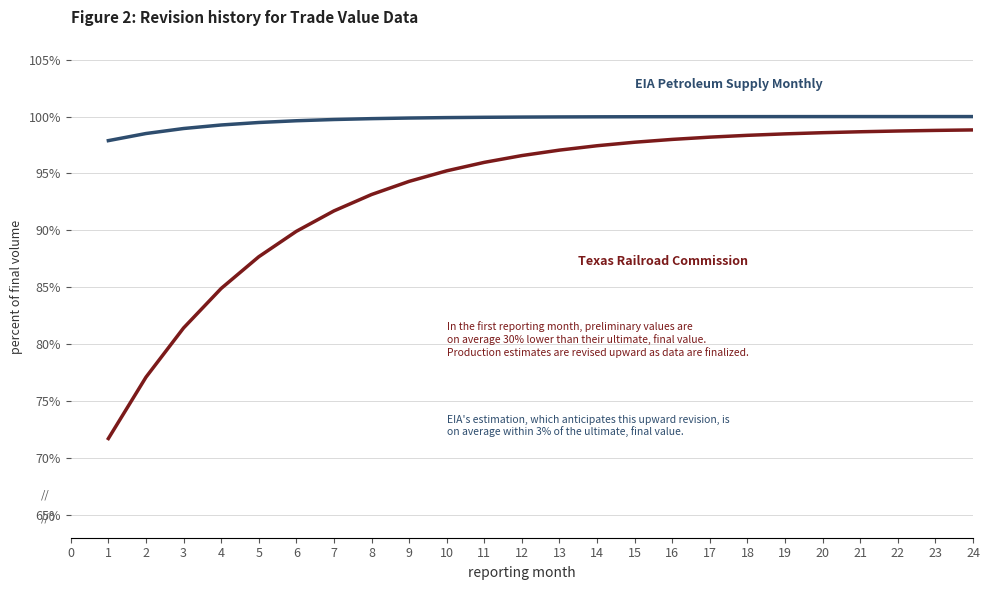

What is the smallest value displayed?

71.7